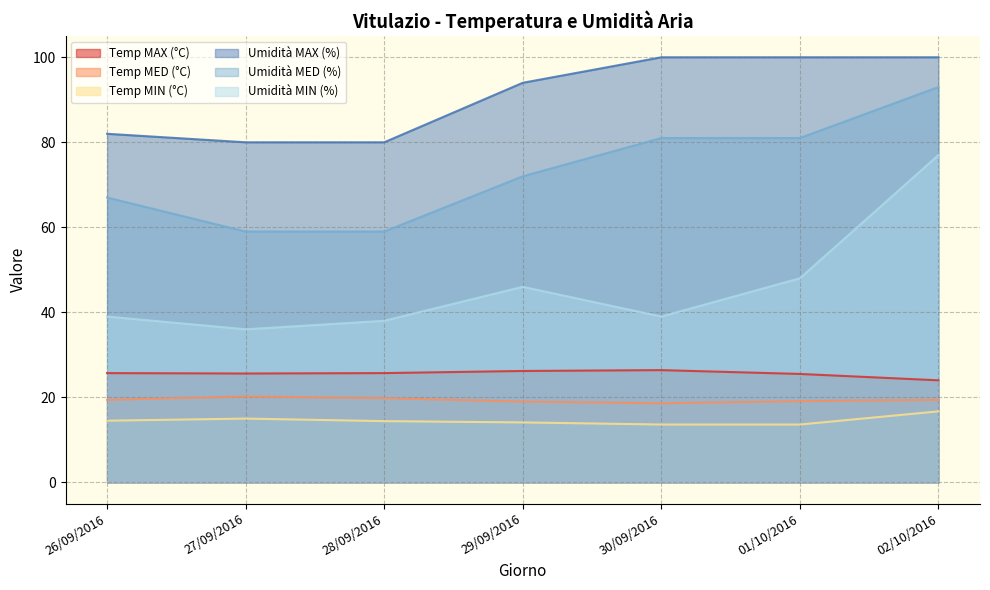

At how many categories does at least one series exceed 71?

7